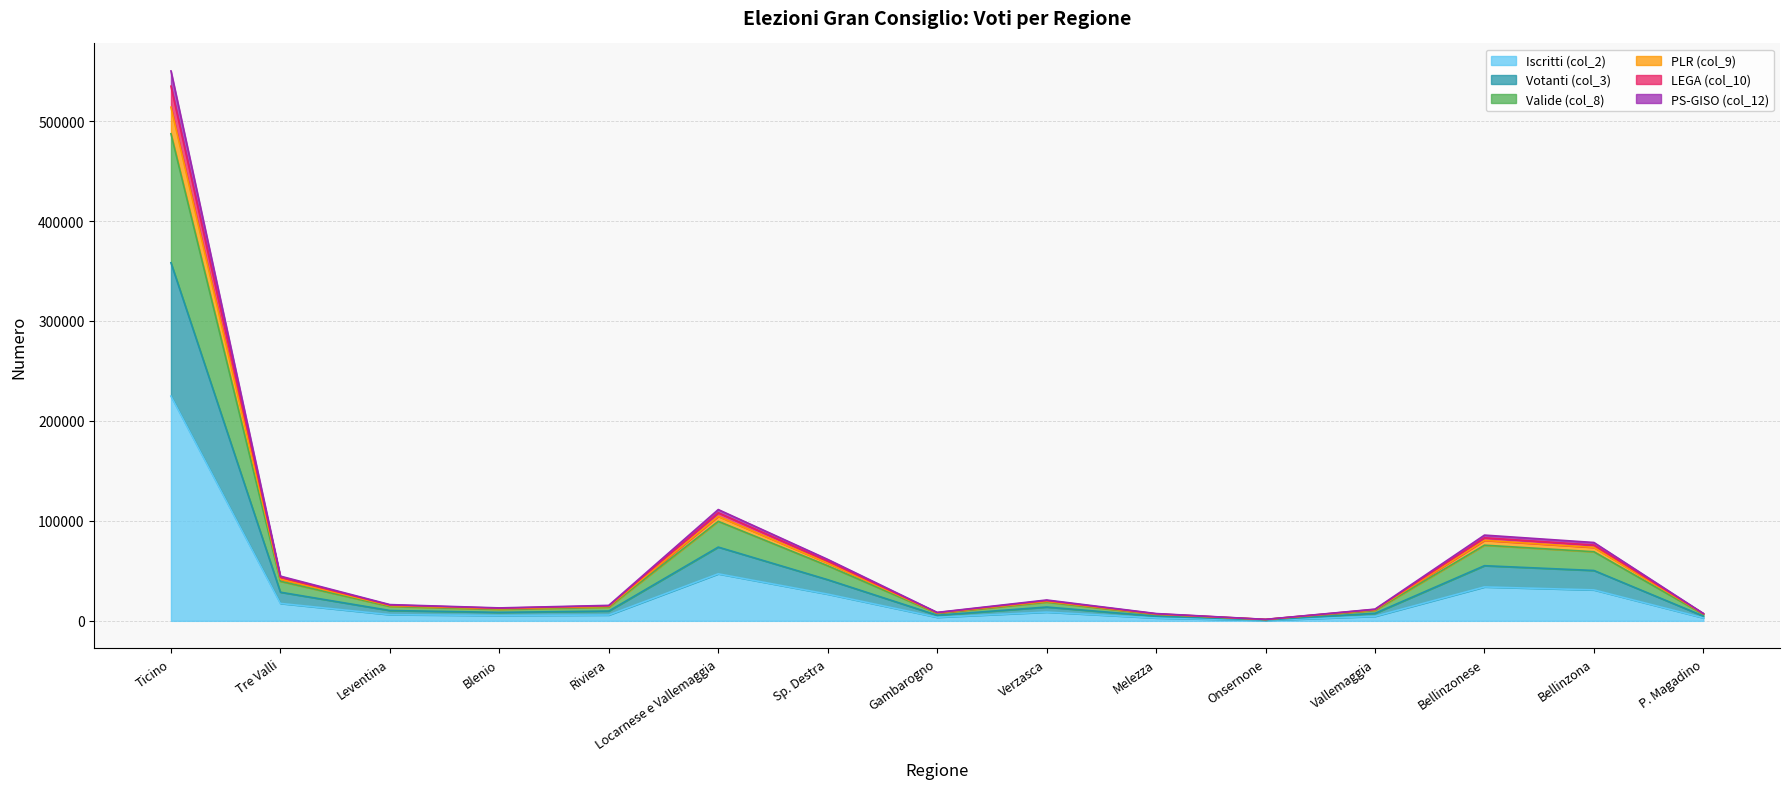

At which label does Iscritti (col_2) reach its peak?

Ticino